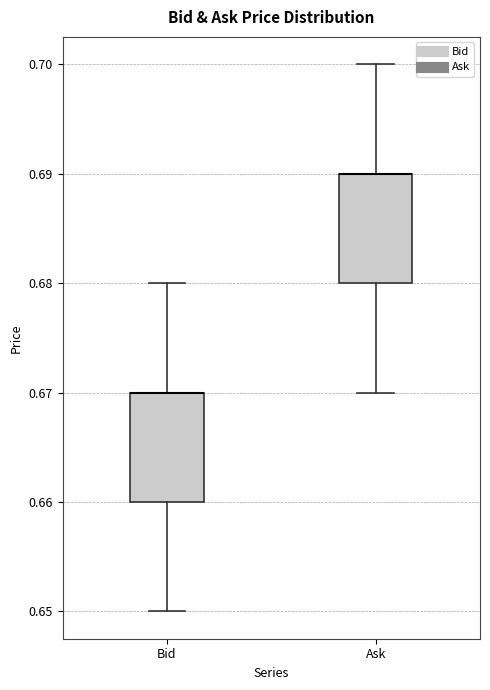

Reading left to right, read every box against the y-axis: the position of its median line, the range the box covers, and the ends of its whiskers. The values are not printed on the chart, so give them approximately, as read against the axis.

Bid: median 0.67 (drawn on the box's upper edge), box 0.66 to 0.67, whiskers 0.65 to 0.68
Ask: median 0.69 (drawn on the box's upper edge), box 0.68 to 0.69, whiskers 0.67 to 0.70